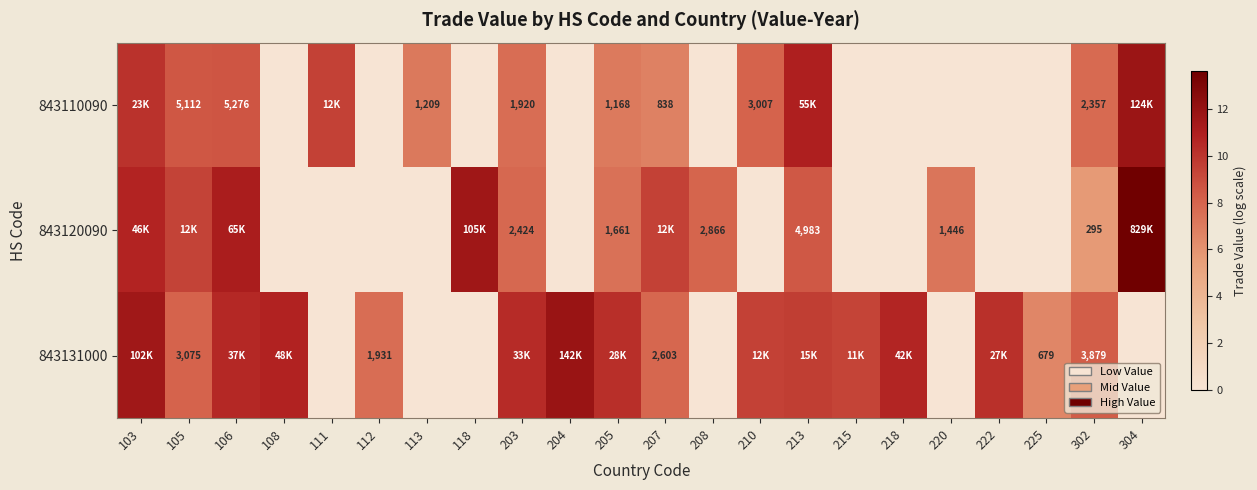

How many positive values does the 843131000 series have?

16